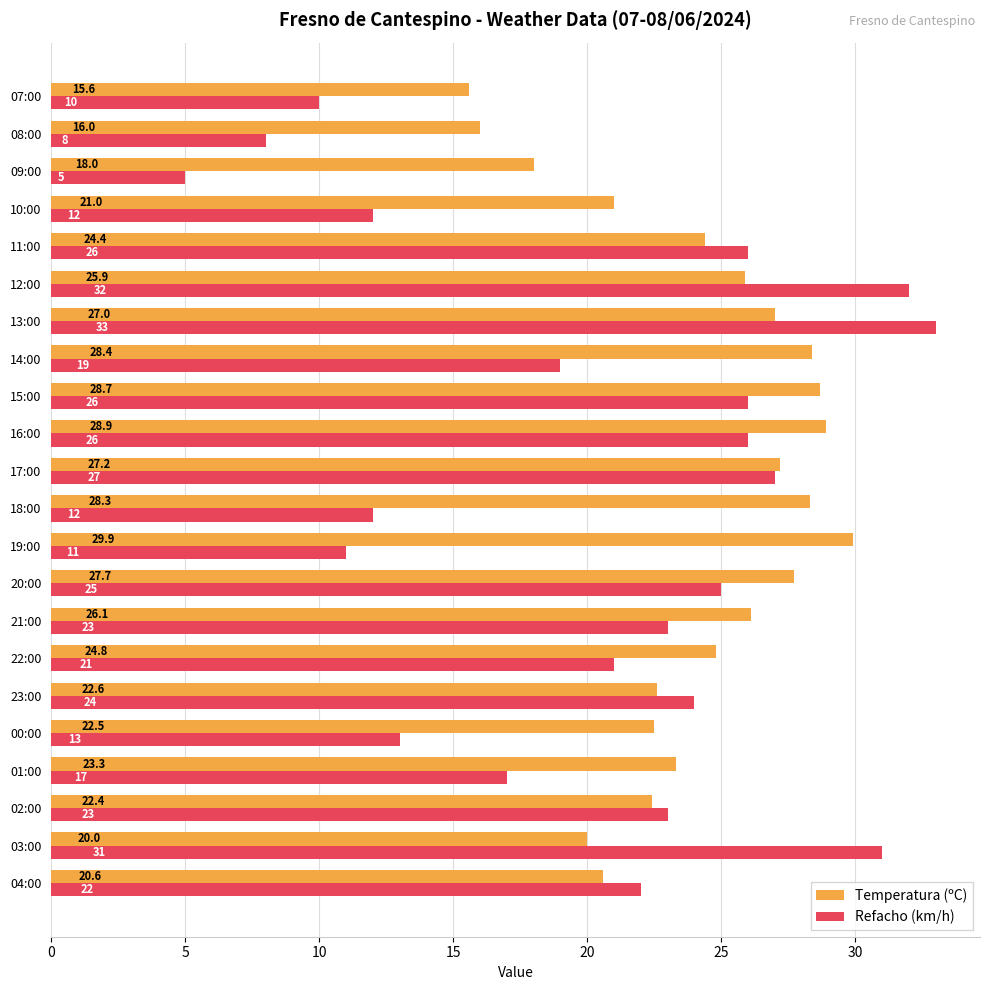

The value of Refacho (km/h) at 23:00 is 42.2. True or false?

False